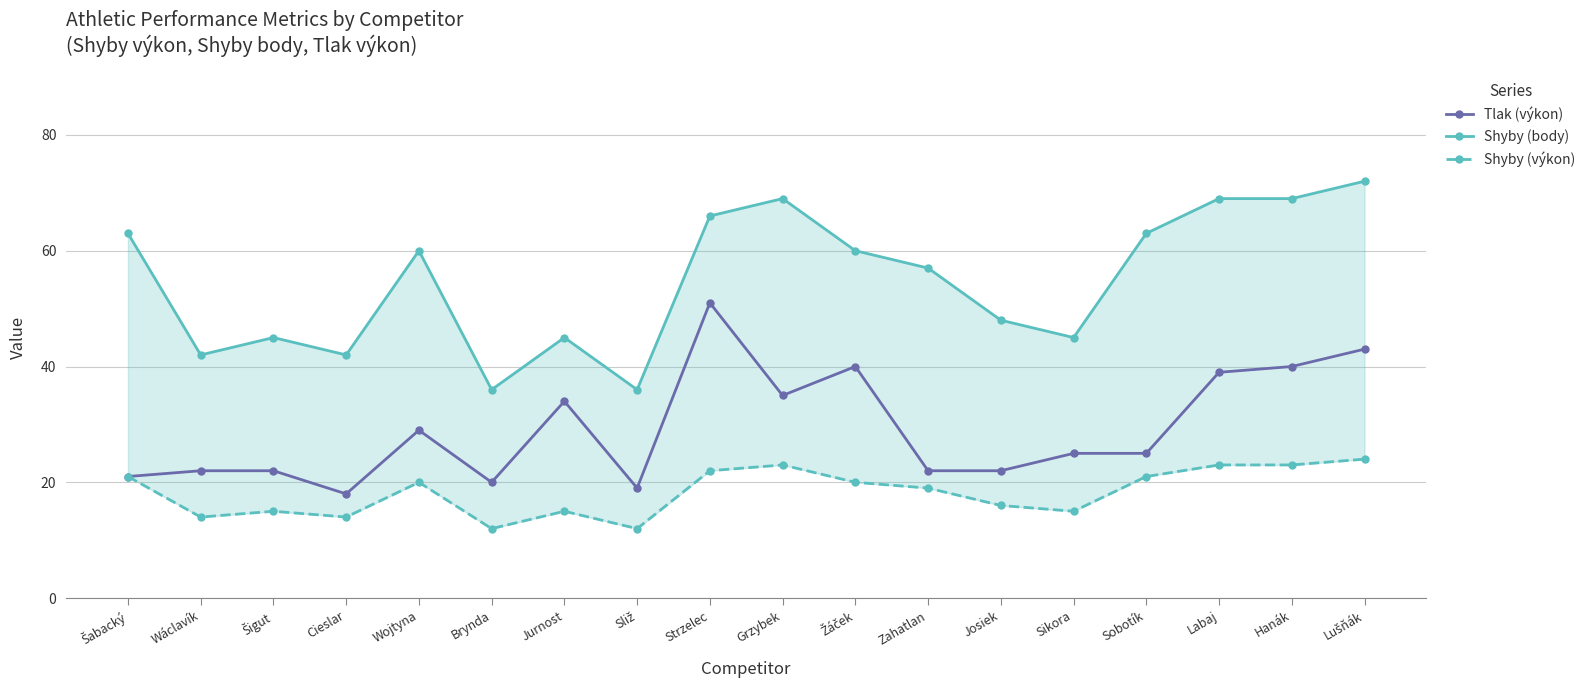

At which label does Shyby (body) first exceed 60?

Šabacký